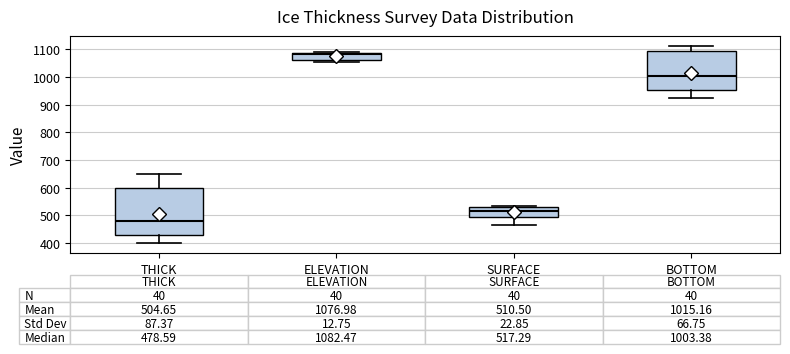

Which box is the tallest, from its lower edge to its upper edge?

THICK